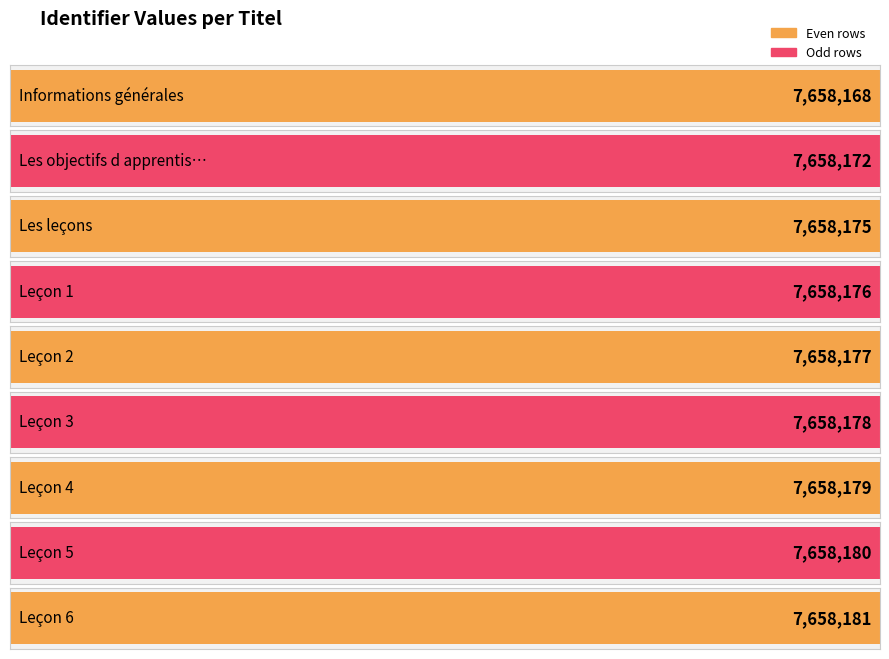

Which has a higher value, Leçon 5 or Leçon 6?

Leçon 6